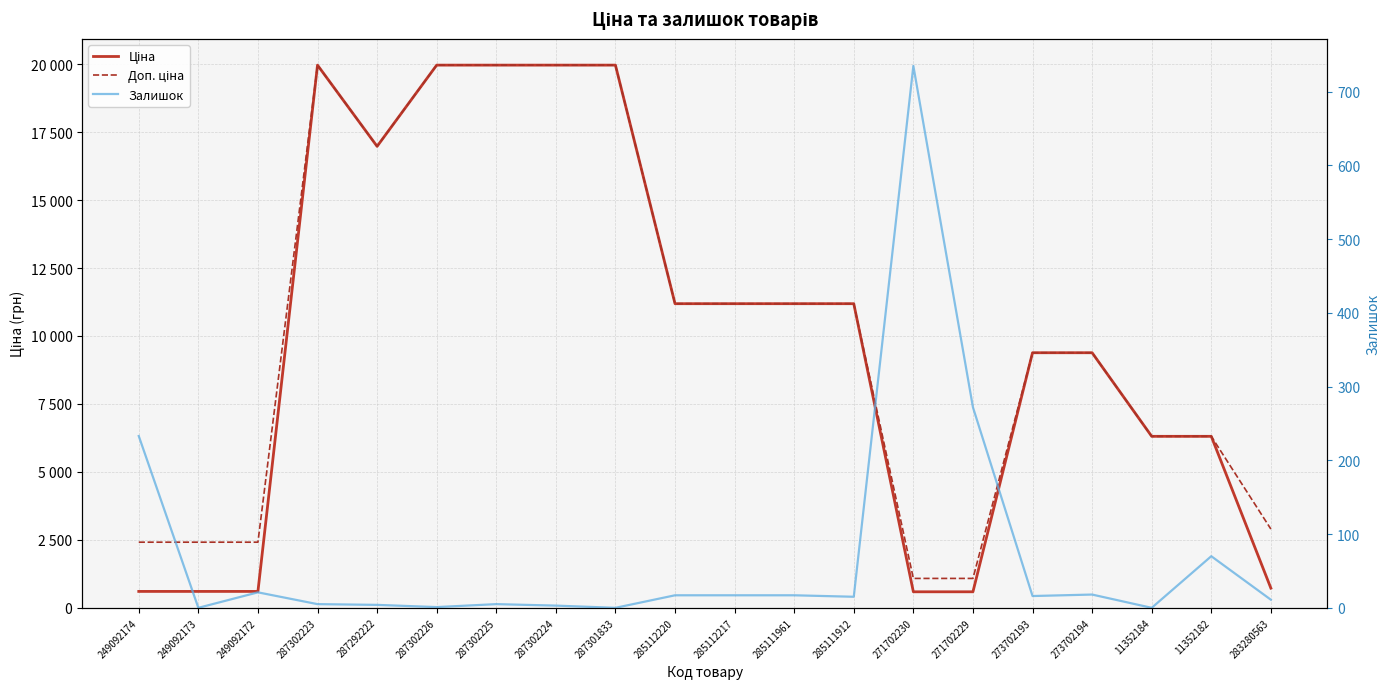

What is the difference between the highest and lowest values at 287292222?

16972.3